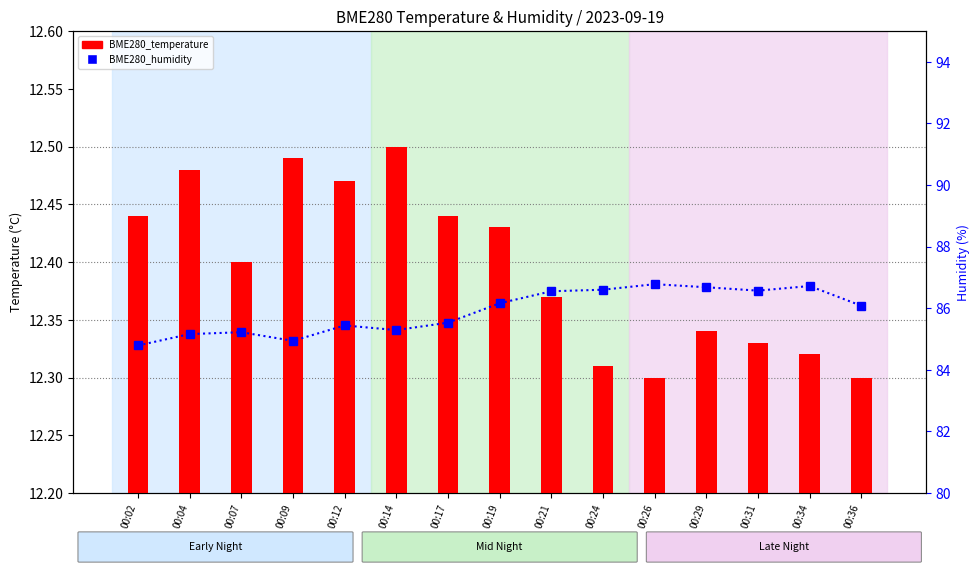

Which category has the highest value across all series?

00:26